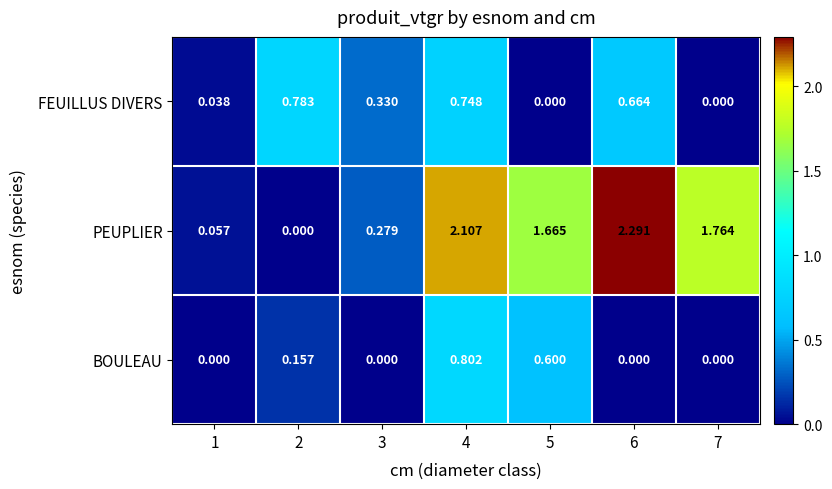

Which series has the largest total across all categories?

PEUPLIER